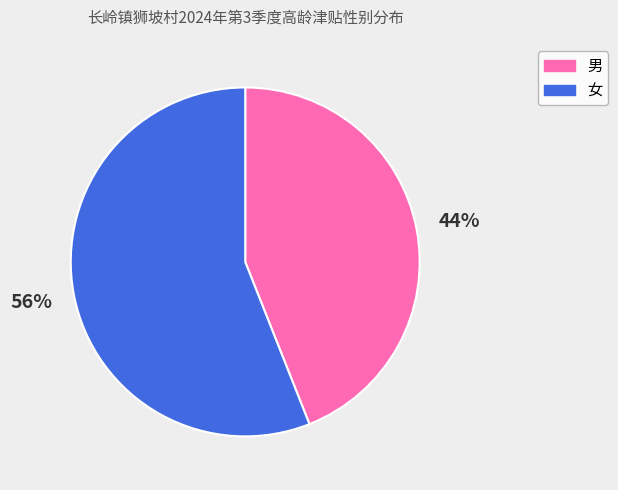

Which has a higher value, 男 or 女?

女